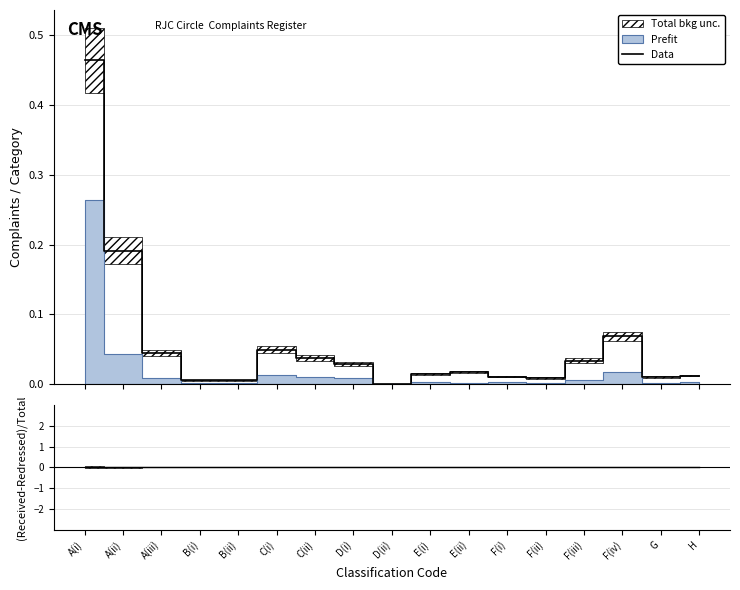

Between D(i) and E(ii), which series saw the biggest shift?

Data